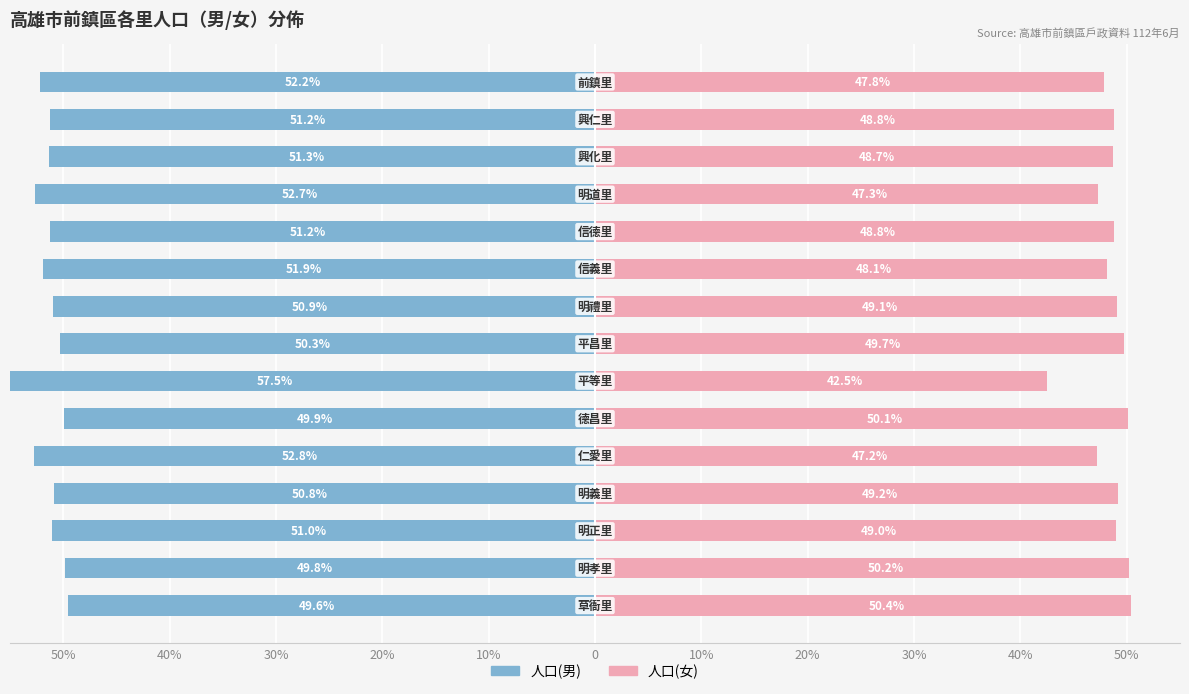

How many values in the 人口(男) series are below -51?

9